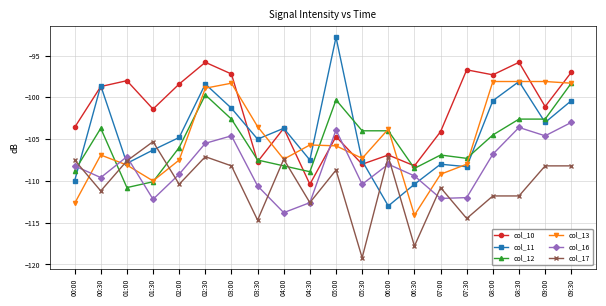

What is the value of the col_17 point at the 9th from the left?

-107.4